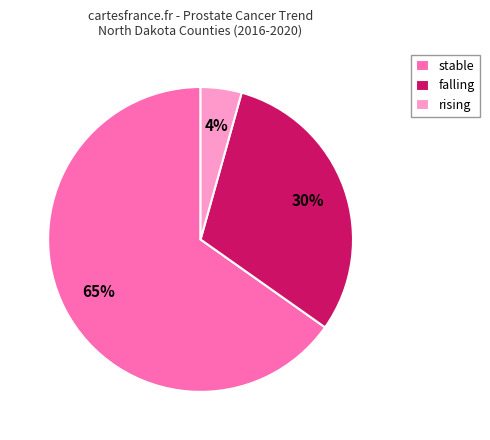

How many slices are in this pie chart?

3